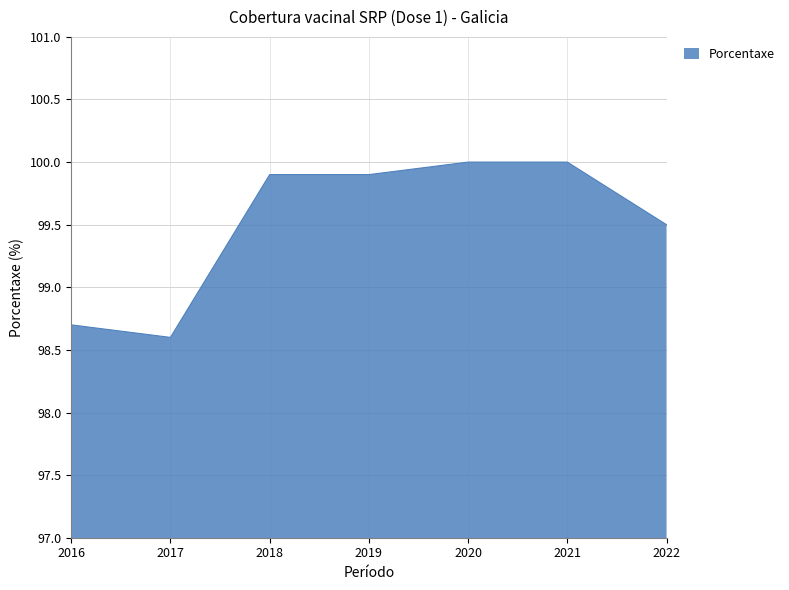

Is it true that the value at 2022 is 99.5?

True